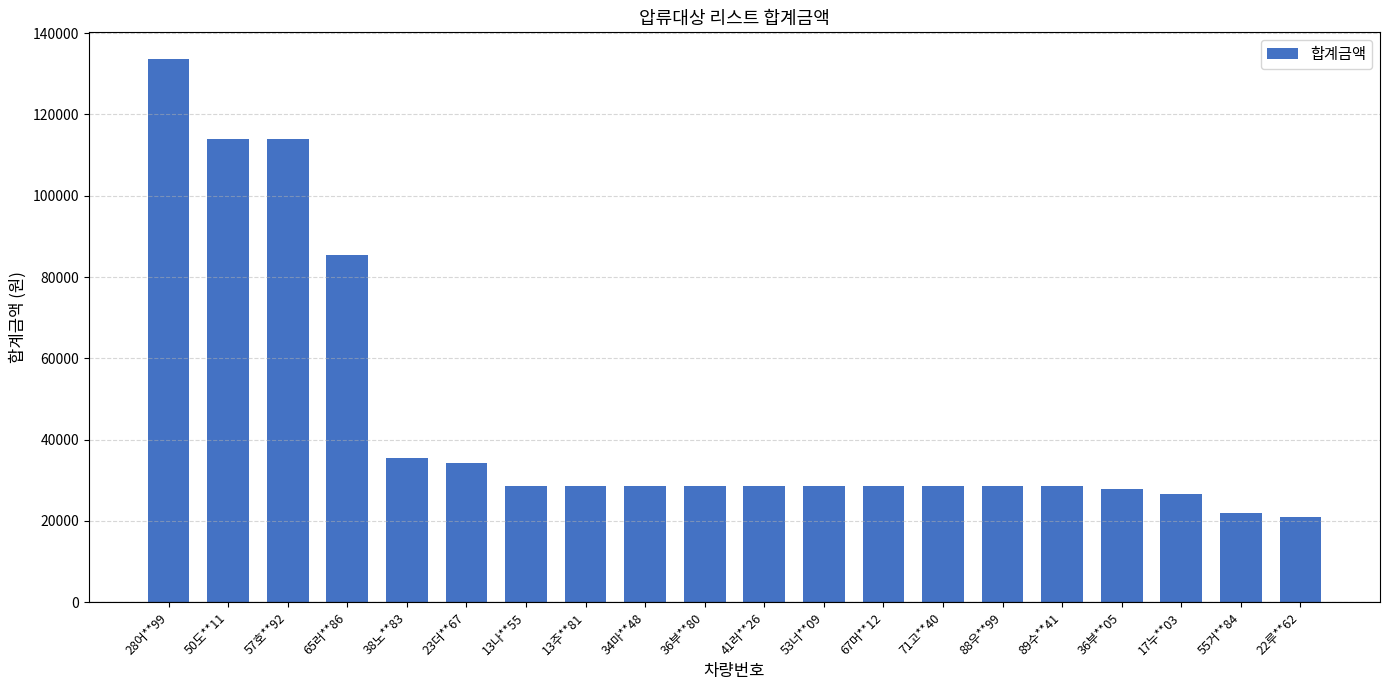

What is the smallest value displayed?

21000